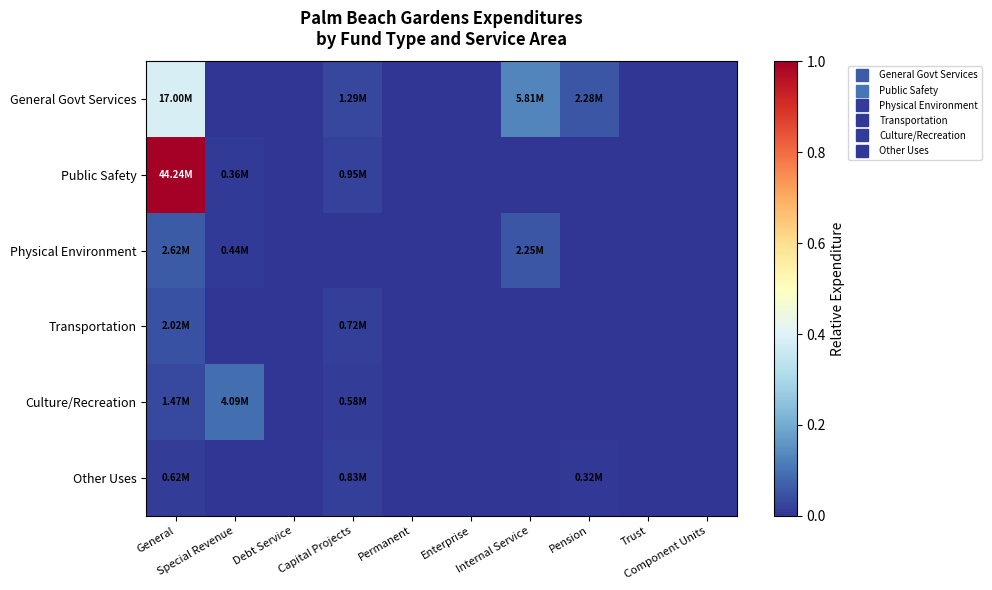

At which category does the chart reach its minimum across all series?

Special Revenue